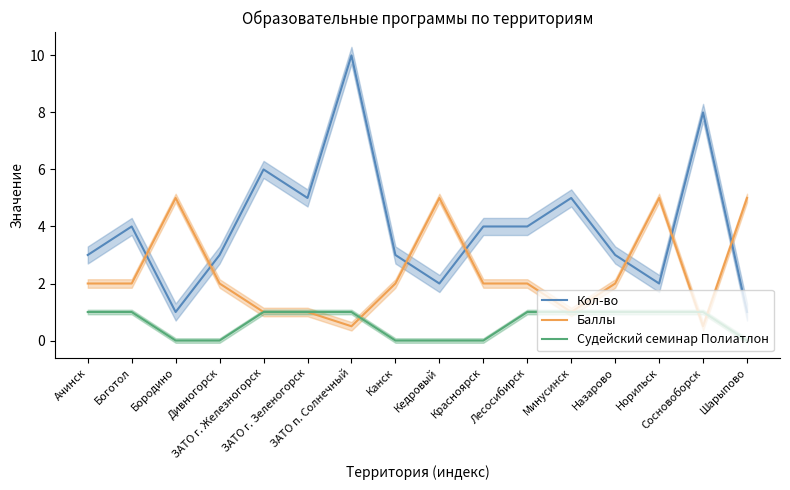

Which series has the widest spread of values?

Кол-во